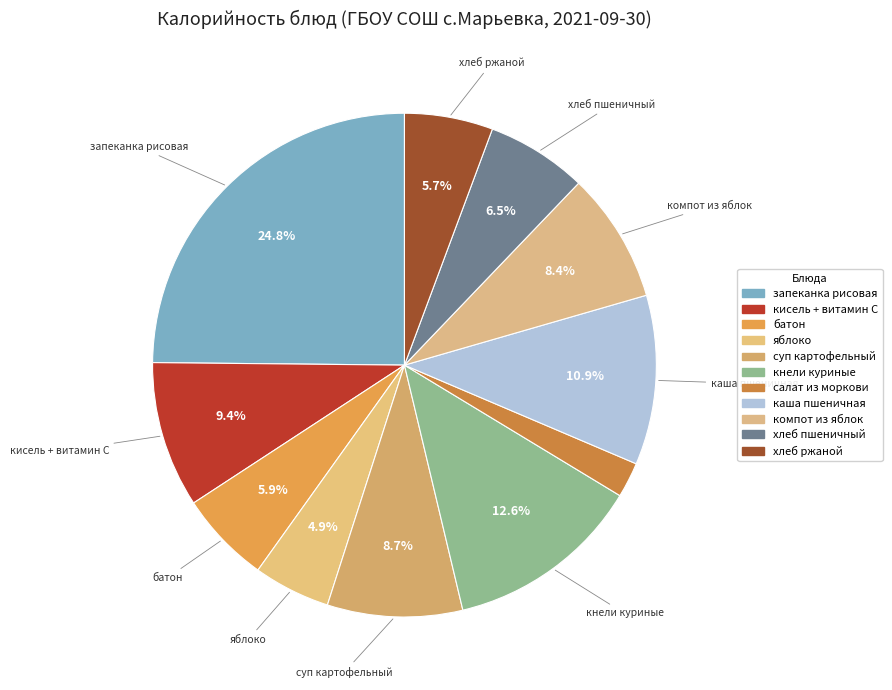

Between кисель + витамин С and салат из моркови, which is larger?

кисель + витамин С